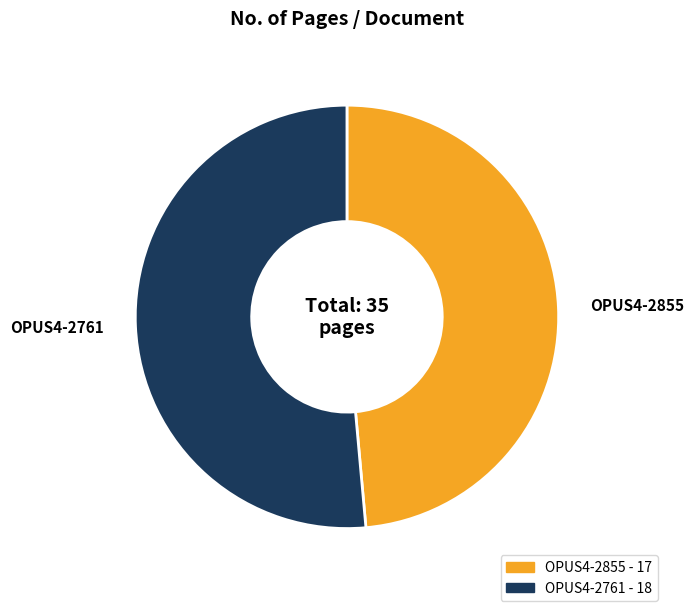

Does any single category account for the majority?

Yes